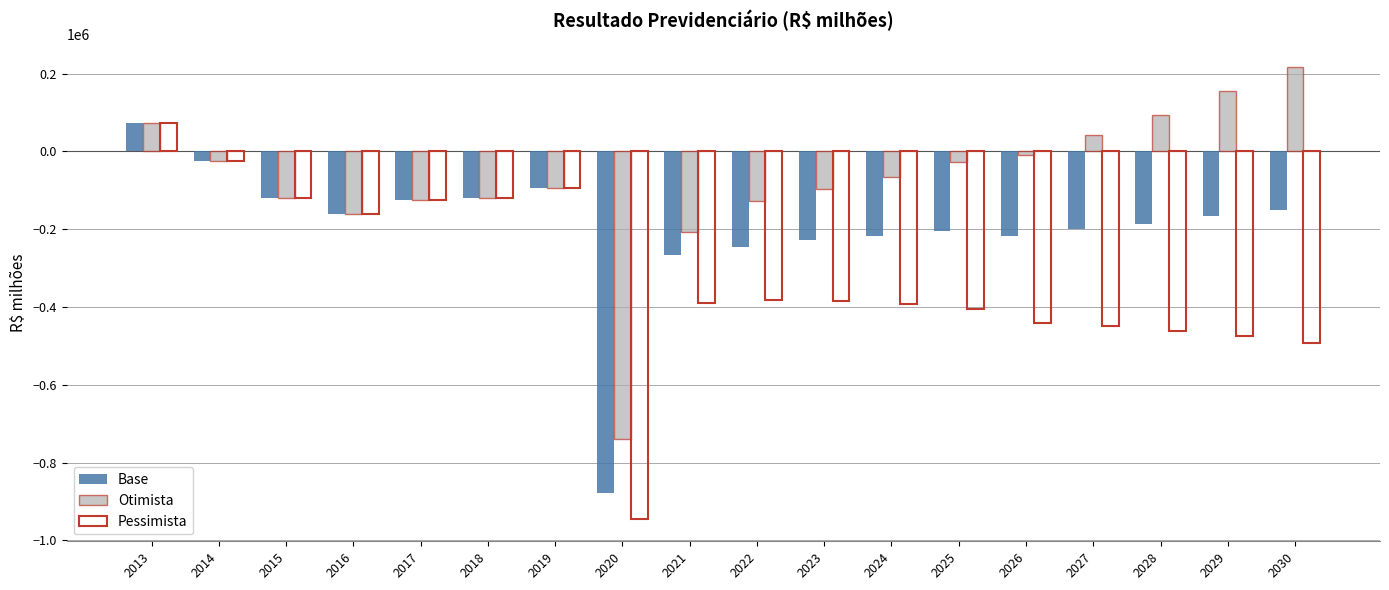

What is the total value across all series at 2024?

-676637.8